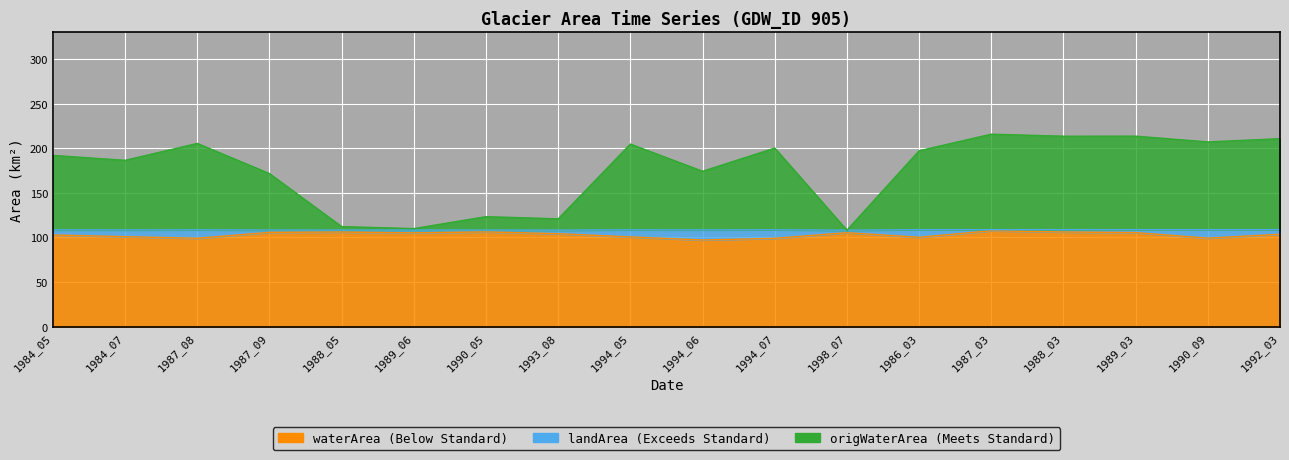

Where is the first local minimum for origWaterArea?

1984_07